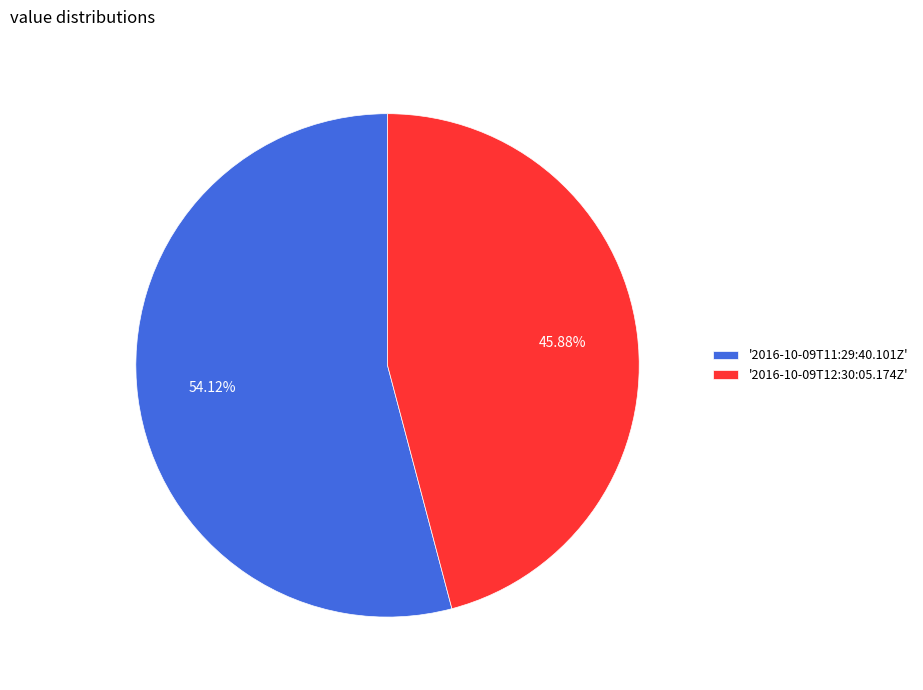

Count the number of slices in the pie.

2